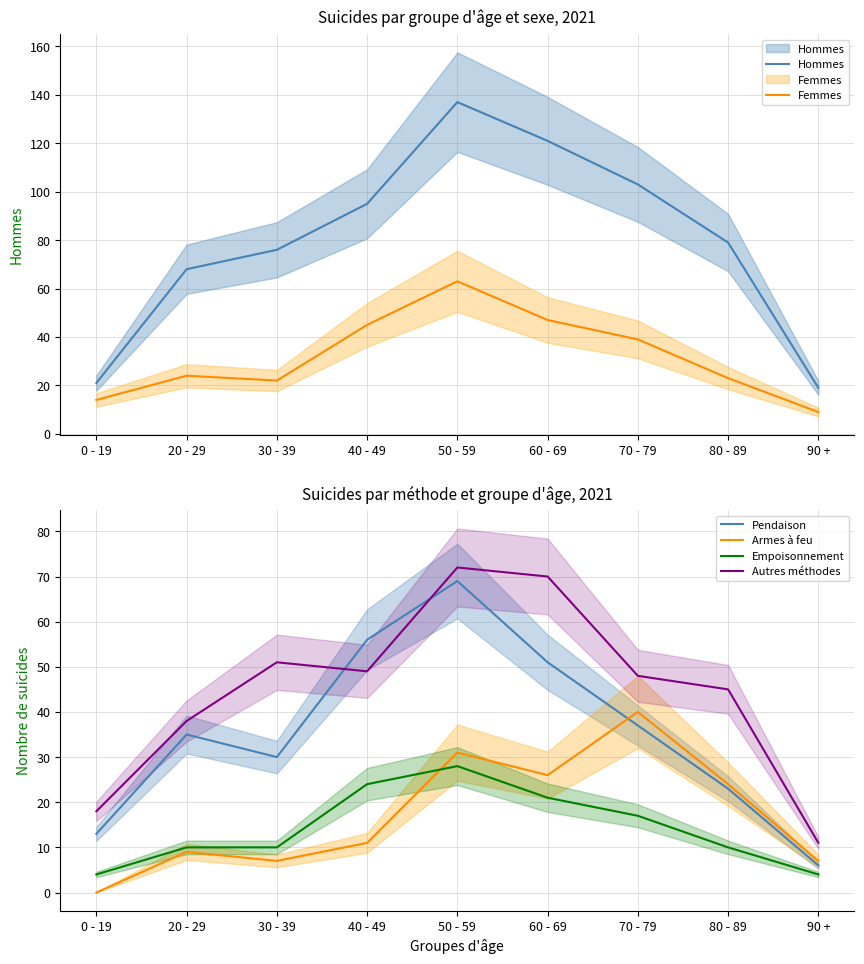

Rank the series at 90 + from highest to lowest value.

Hommes, Autres méthodes, Femmes, Armes à feu, Pendaison, Empoisonnement